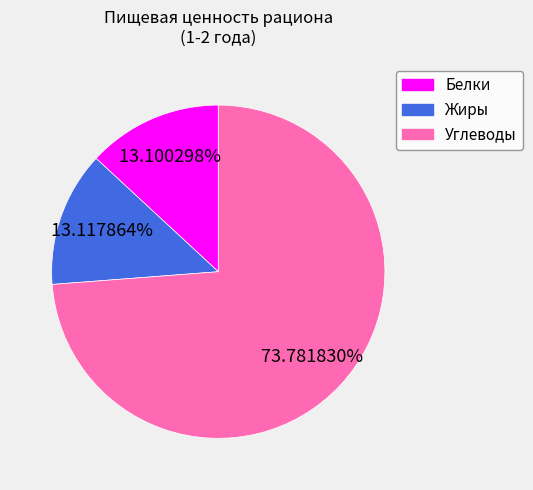

Combined, do Белки and Жиры account for over 50%?

No